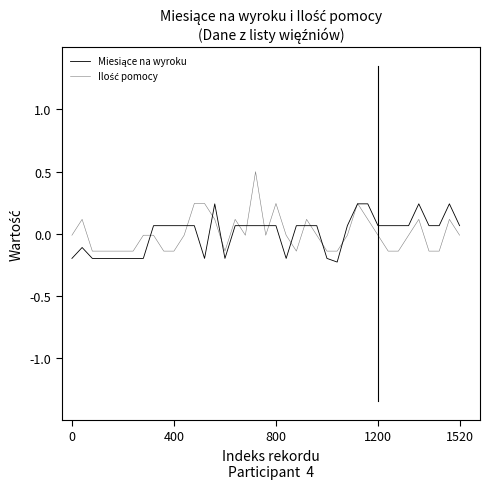

Does the chart have visible grid lines?

No